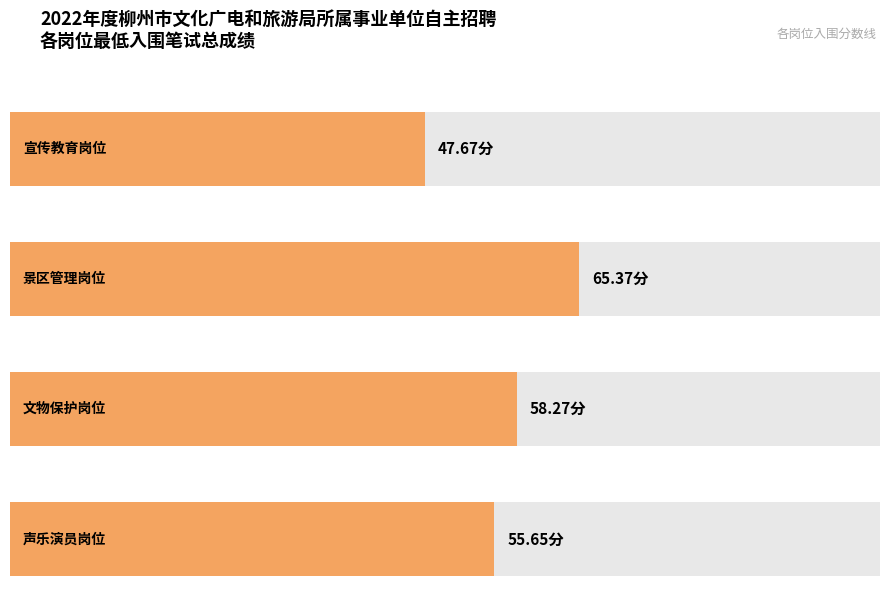

Approximately how many times larger is the value at 宣传教育岗位 compared to 声乐演员岗位?

0.9